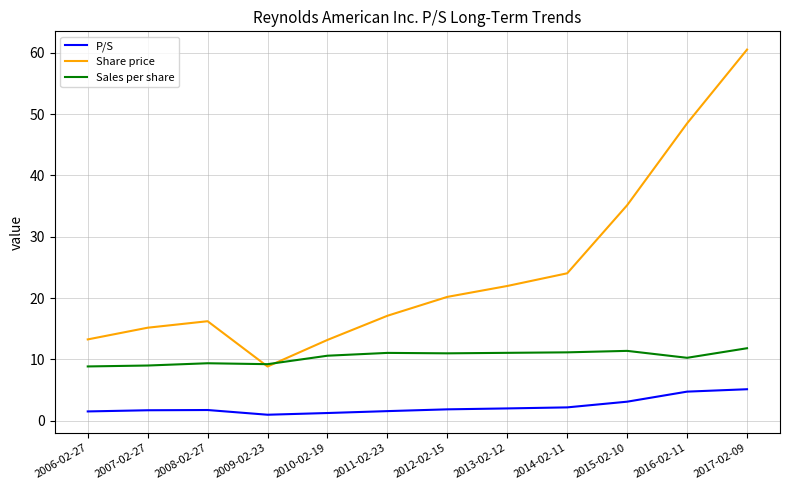

True or false: P/S has a value of 1.2 at 2010-02-19.

True